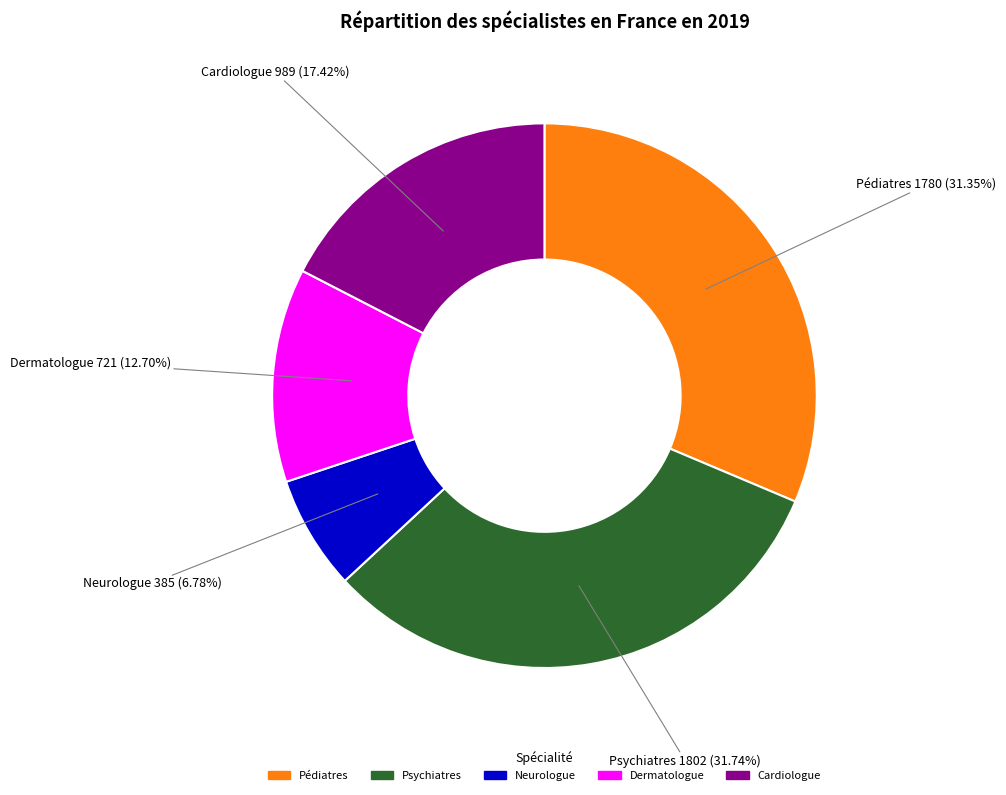

What is the smallest slice in the pie chart?

Neurologue